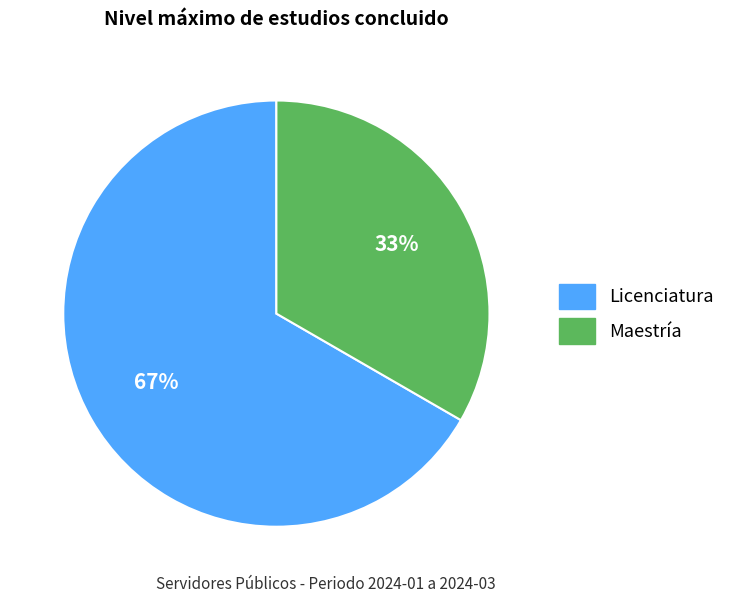

Between Licenciatura and Maestría, which is larger?

Licenciatura